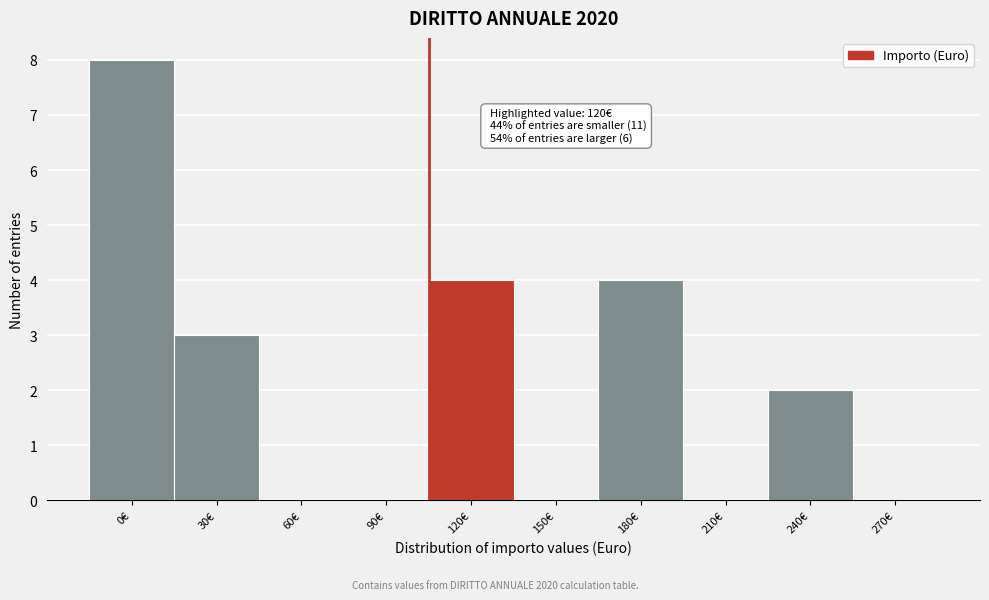

Reading left to right, what are all the values shown in this chart?

0€=8	30€=3	60€=0	90€=0	120€=4	150€=0	180€=4	210€=0	240€=2	270€=0